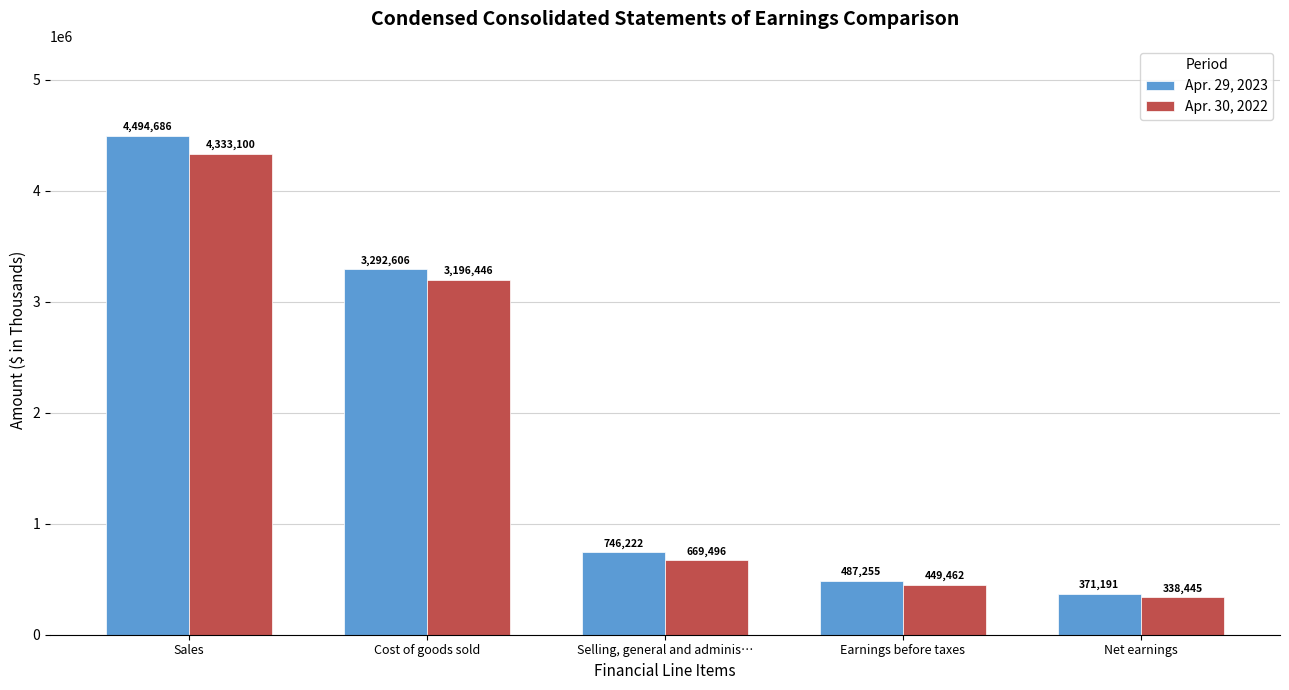

What is the label of the 3rd bar from the right?

Selling, general and adminis…